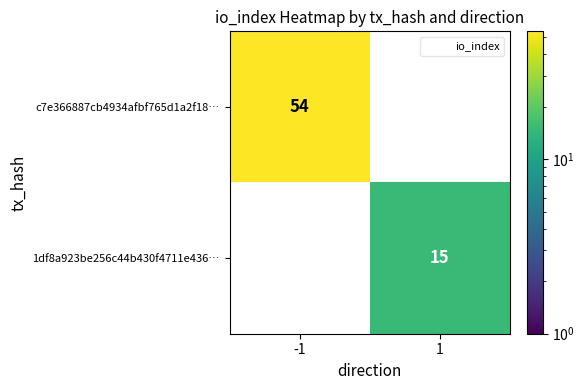

Between -1 and 1, which series saw the biggest shift?

c7e366887cb4934afbf765d1a2f18…